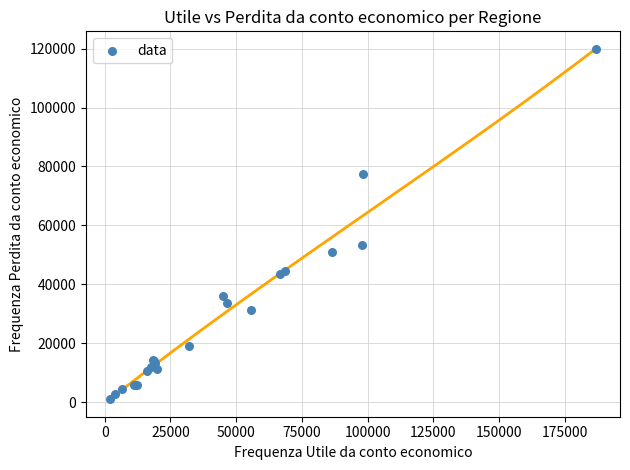

What Y value in the scatter plot is closest to 60477?

53432